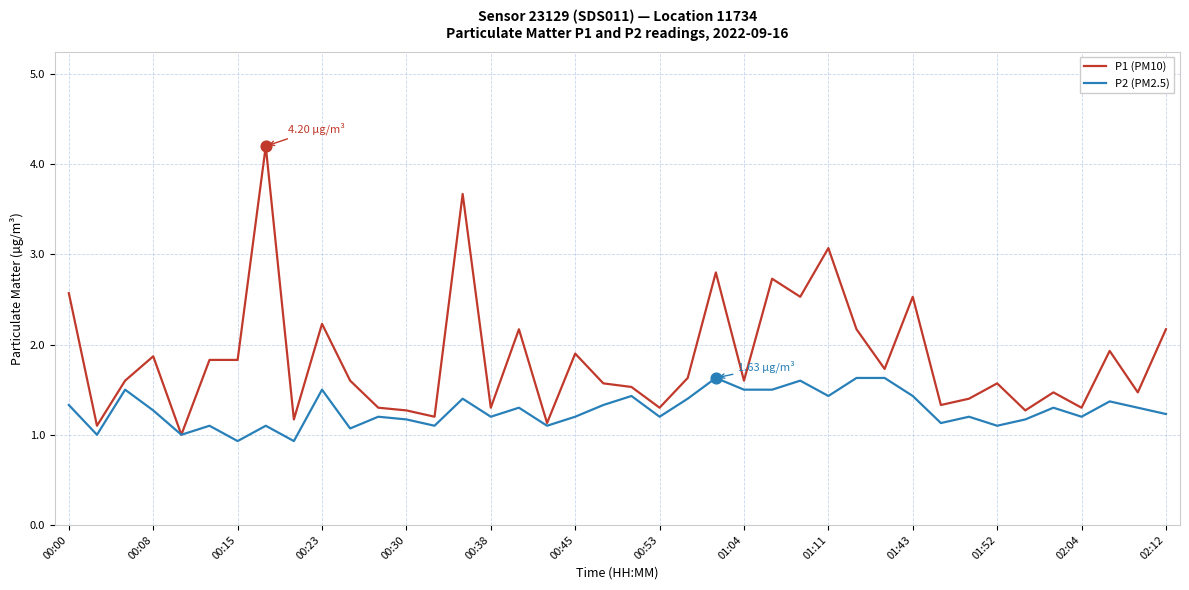

Which series has the largest total across all categories?

P1 (PM10)